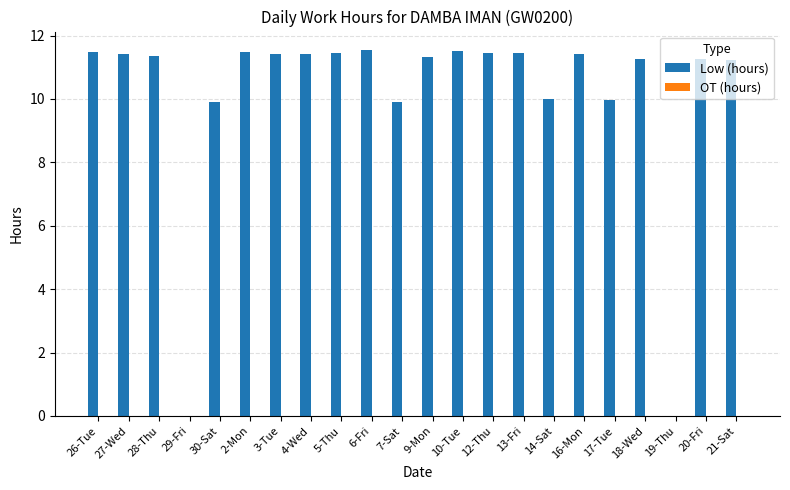

What is the greatest value displayed?

11.6